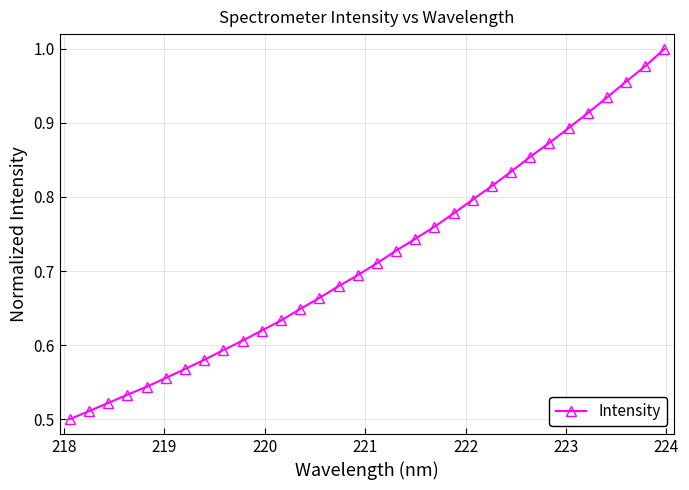

True or false: there are more than 2 points higher than both neighbors.

False